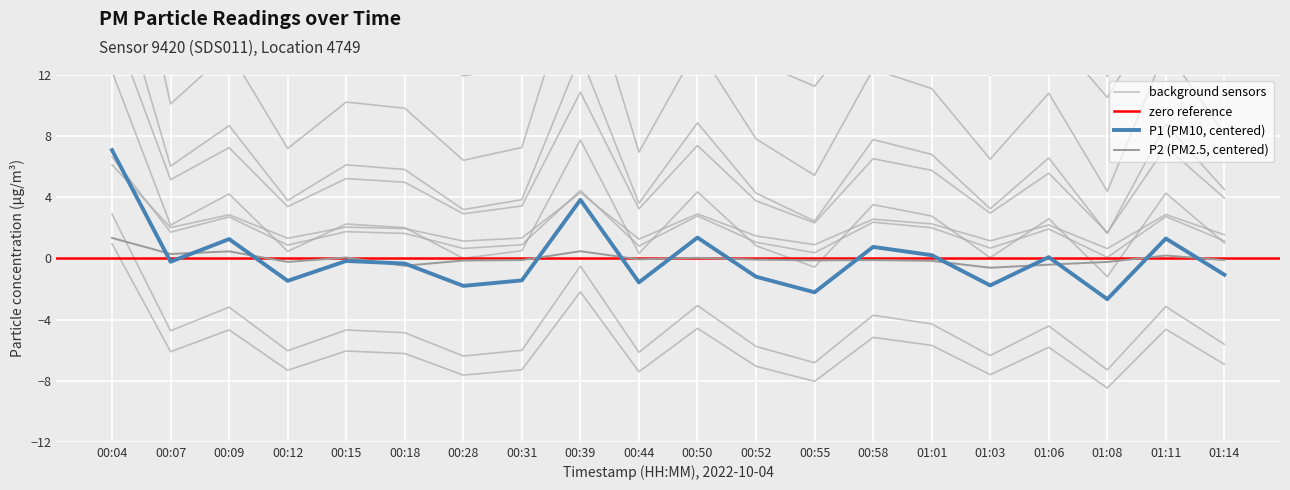

What is the difference between the maximum and minimum values in the P1 series?

10.2